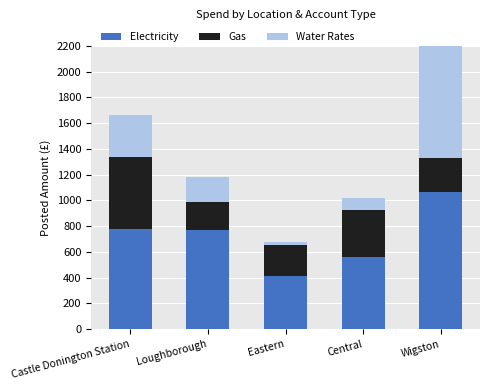

Is the value of Gas at Eastern greater than the value of Water Rates at Castle Donington Station?

No